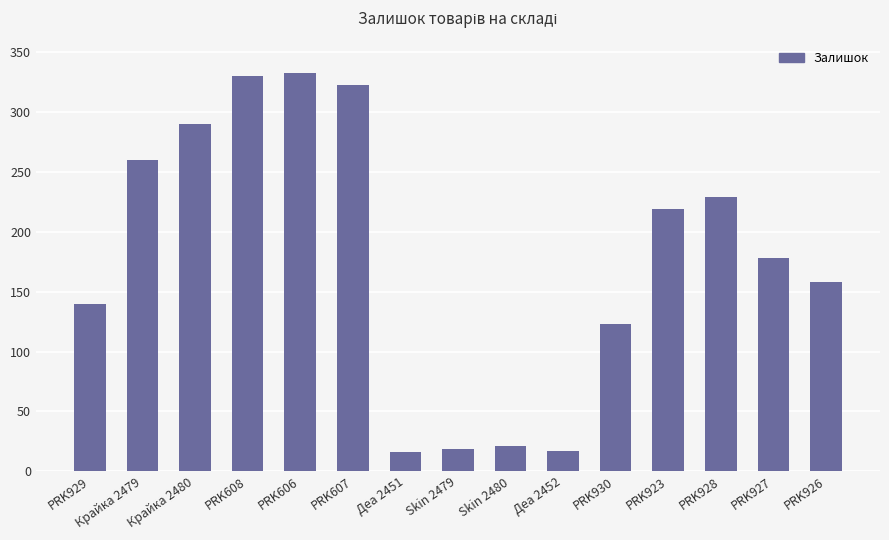

What is the ratio of the value at Skin 2480 to the value at PRK608?

0.1